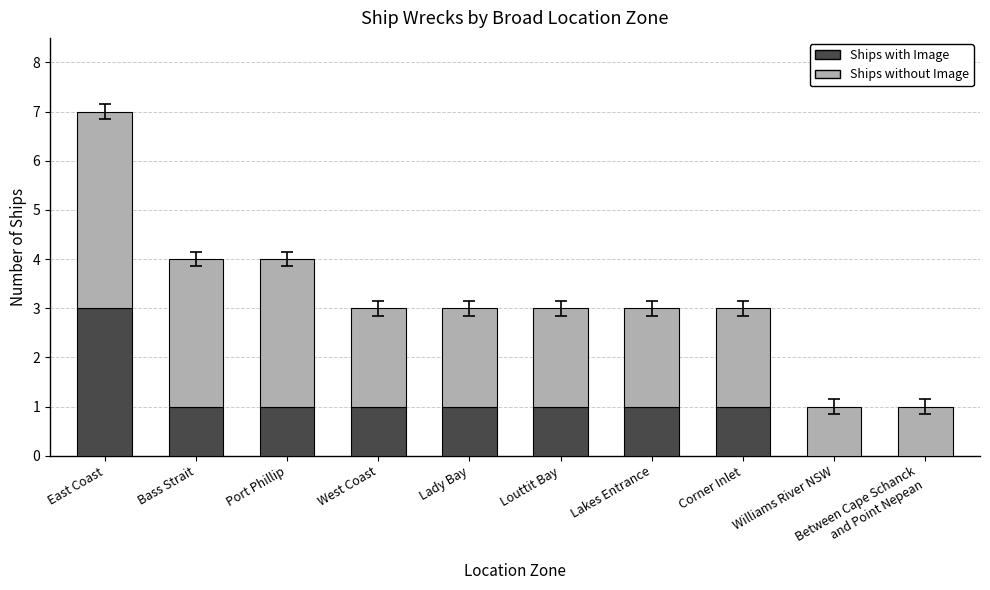

What is the sum of all Ships with Image values?

10